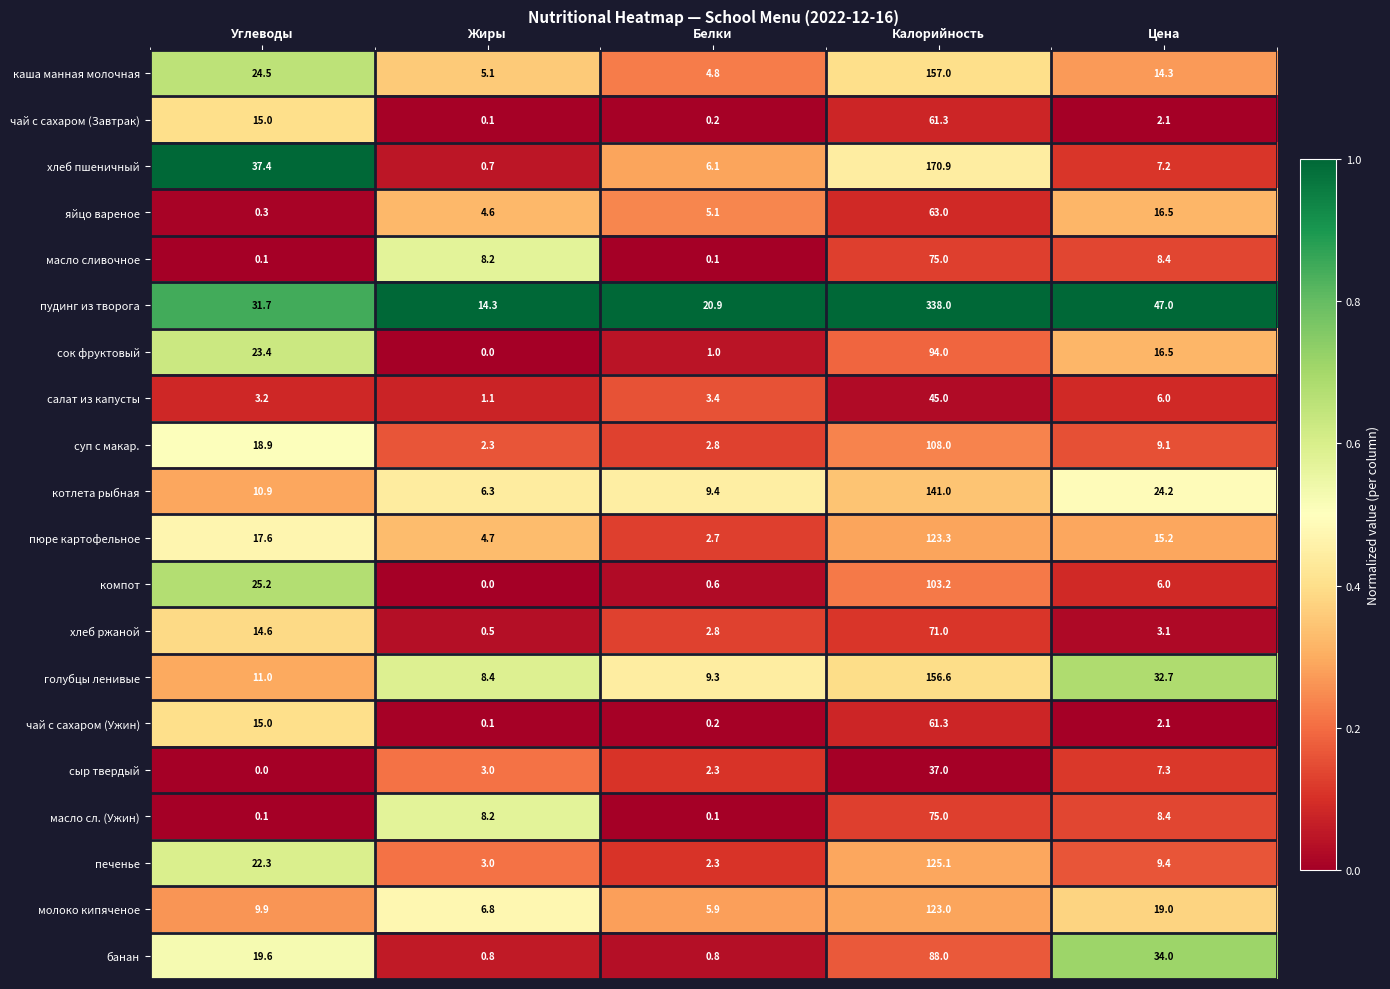

What is the difference between the highest and lowest values at Жиры?

14.3